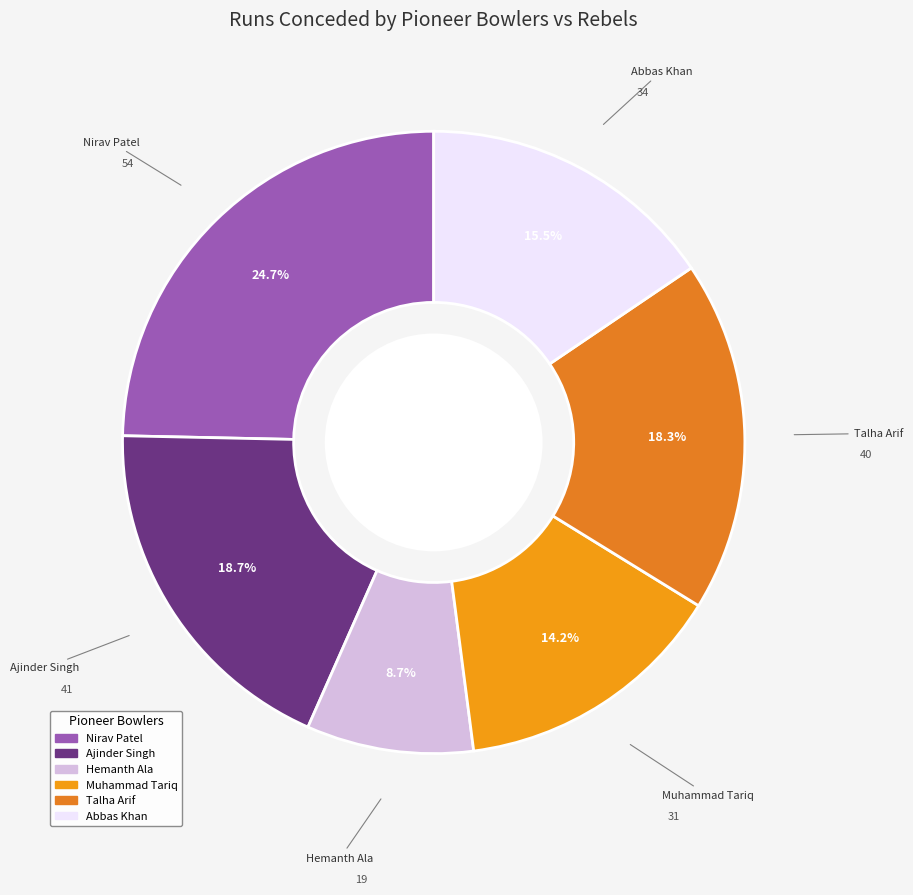

Is there a majority slice in this chart?

No